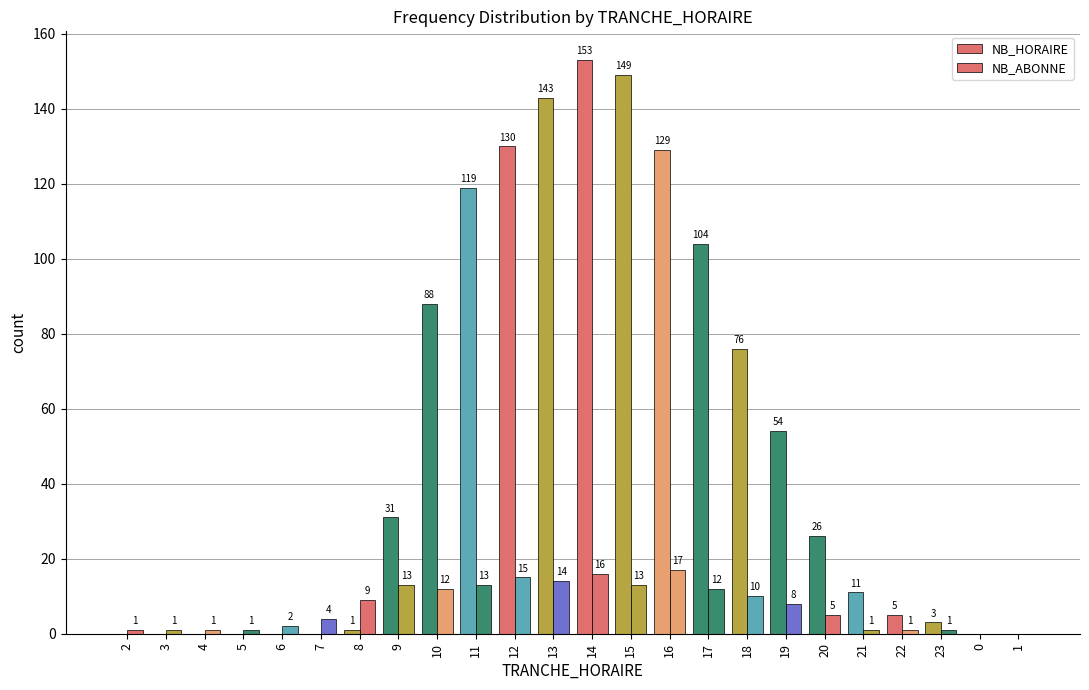

The NB_ABONNE series shows 1 at 21. True or false?

True